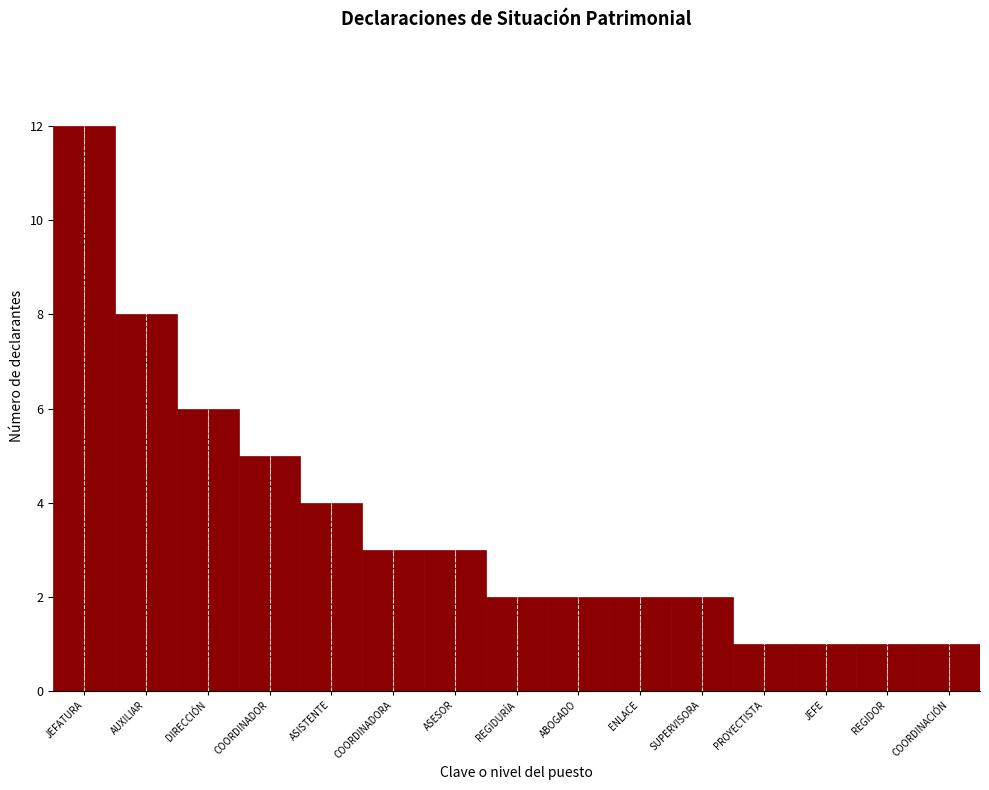

Reading left to right, list all the values displayed in this chart.

JEFATURA=12	AUXILIAR=8	DIRECCIÓN=6	COORDINADOR=5	ASISTENTE=4	COORDINADORA=3	ASESOR=3	REGIDURÍA=2	ABOGADO=2	ENLACE=2	SUPERVISORA=2	PROYECTISTA=1	JEFE=1	REGIDOR=1	COORDINACIÓN=1